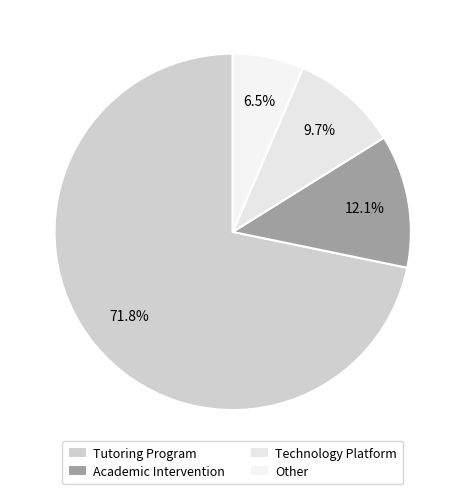

Count the number of slices in the pie.

4